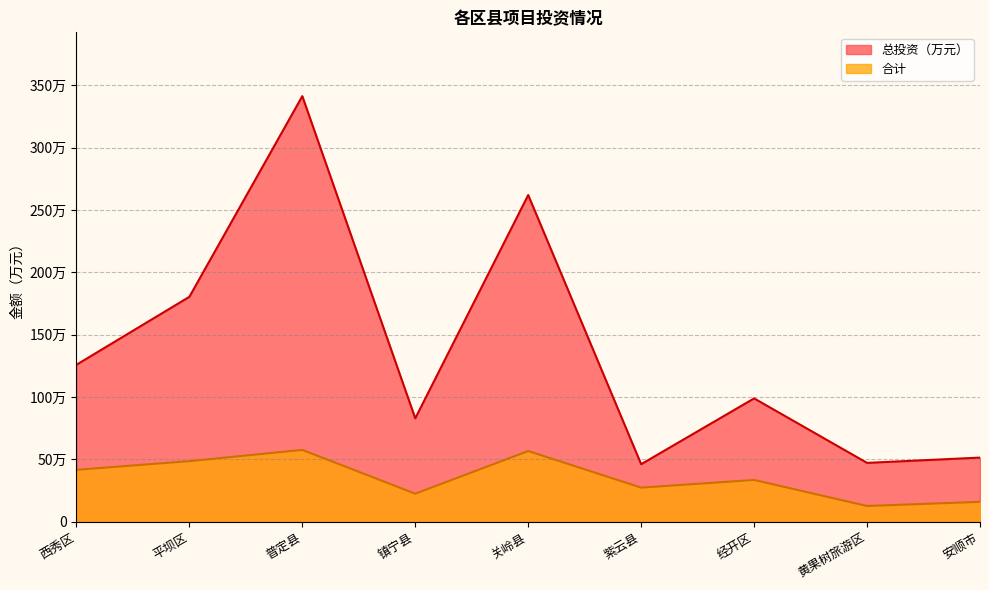

Which series has the largest total across all categories?

总投资（万元）